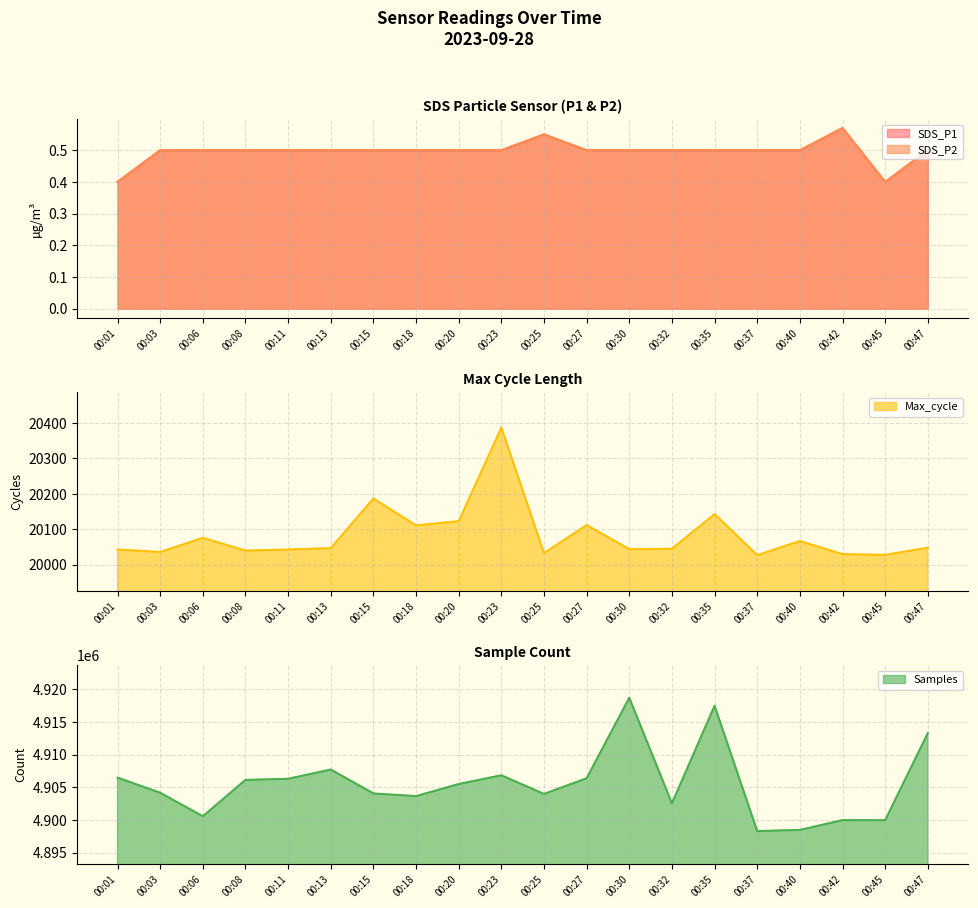

What is the greatest value displayed?

4918700.0